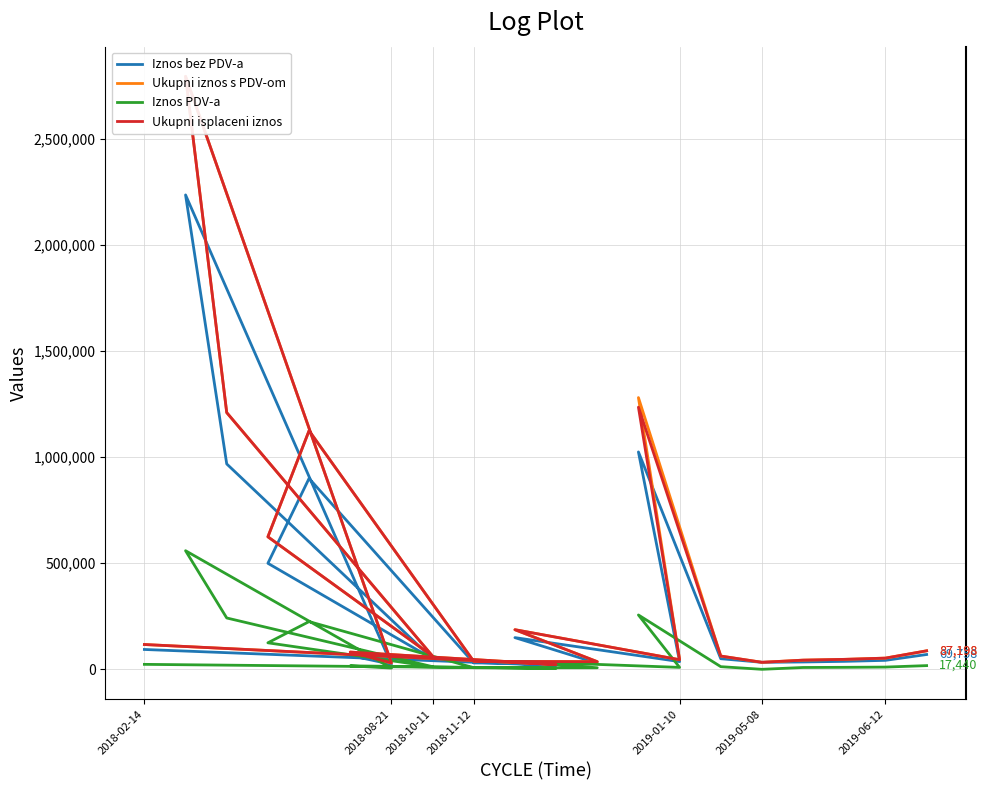

How many interior local peaks does the Ukupni iznos s PDV-om series have?

5